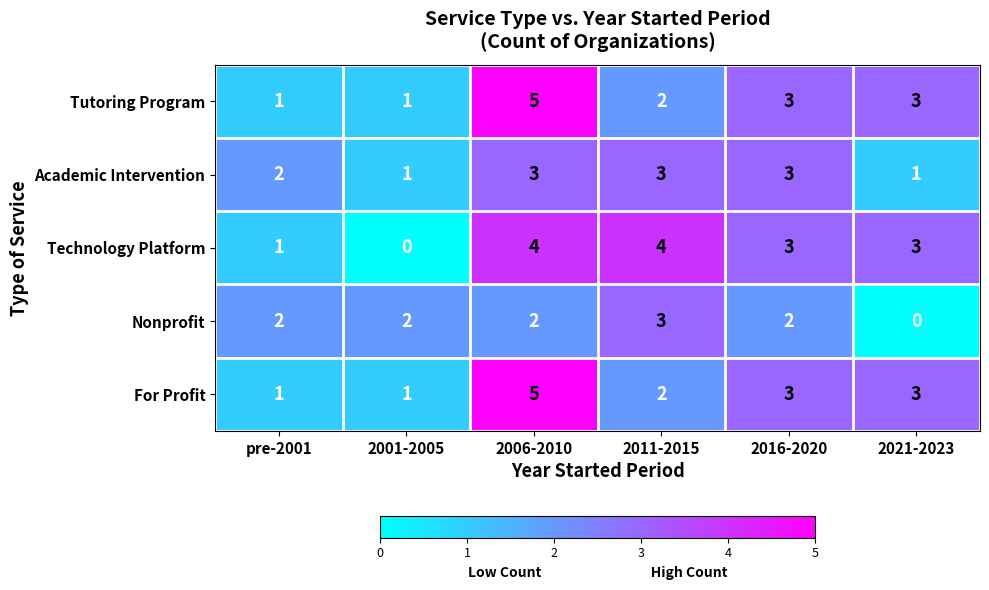

Reading left to right, extract all data points from this chart.

Tutoring Program: pre-2001=1	2001-2005=1	2006-2010=5	2011-2015=2	2016-2020=3	2021-2023=3
Academic Intervention: pre-2001=2	2001-2005=1	2006-2010=3	2011-2015=3	2016-2020=3	2021-2023=1
Technology Platform: pre-2001=1	2001-2005=0	2006-2010=4	2011-2015=4	2016-2020=3	2021-2023=3
Nonprofit: pre-2001=2	2001-2005=2	2006-2010=2	2011-2015=3	2016-2020=2	2021-2023=0
For Profit: pre-2001=1	2001-2005=1	2006-2010=5	2011-2015=2	2016-2020=3	2021-2023=3